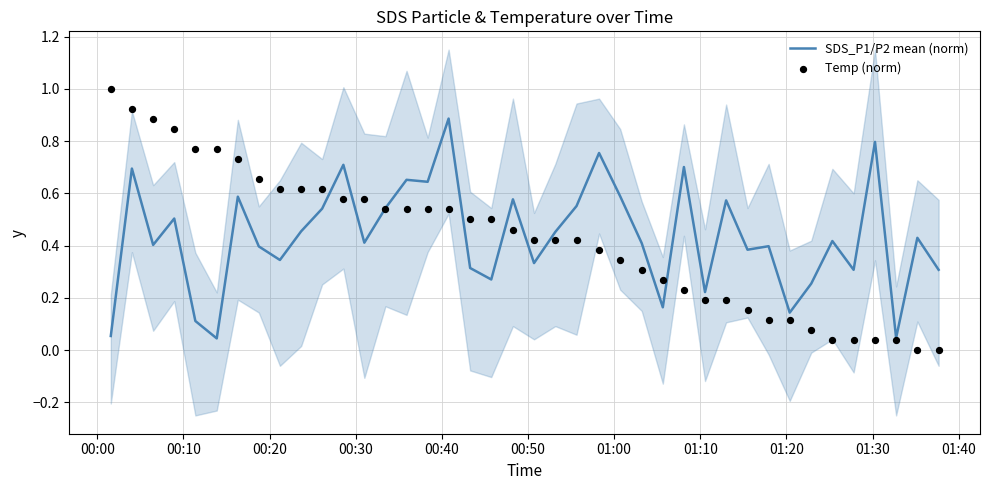

What is the highest value of the SDS_P1/P2 mean (norm) series?

0.9